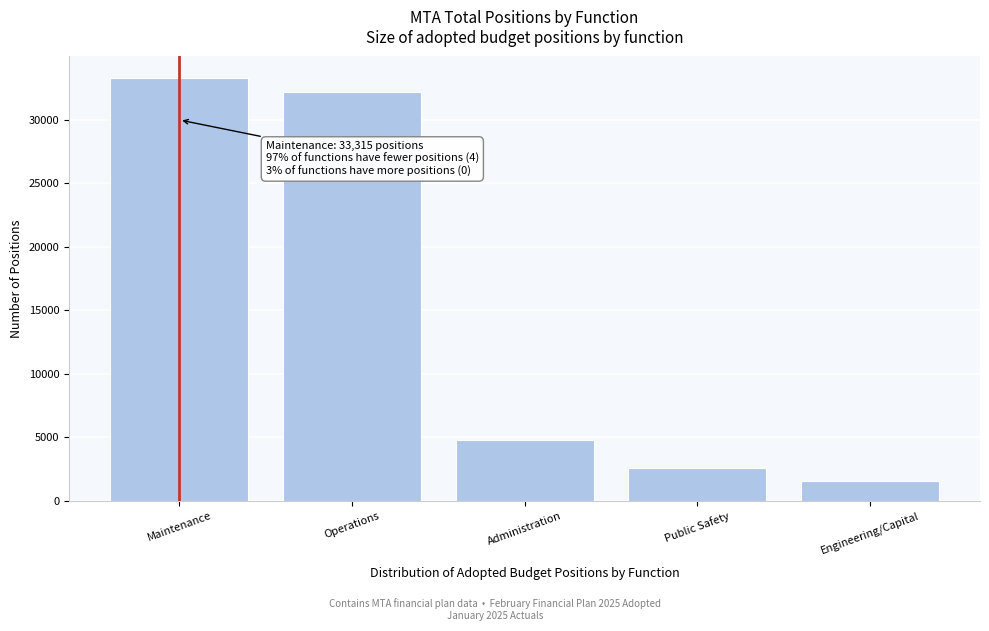

Reading left to right, transcribe all the data shown in this chart.

Maintenance=33315.4	Operations=32202.5	Administration=4765.6	Public Safety=2561.0	Engineering/Capital=1528.0